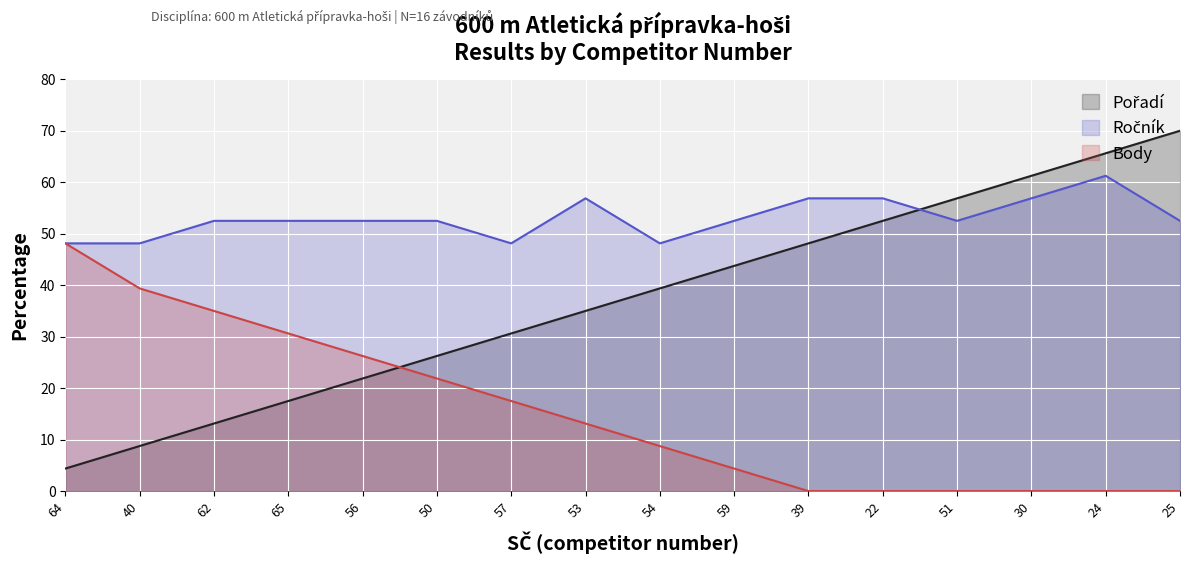

What is the average value of the Pořadí series?

37.2